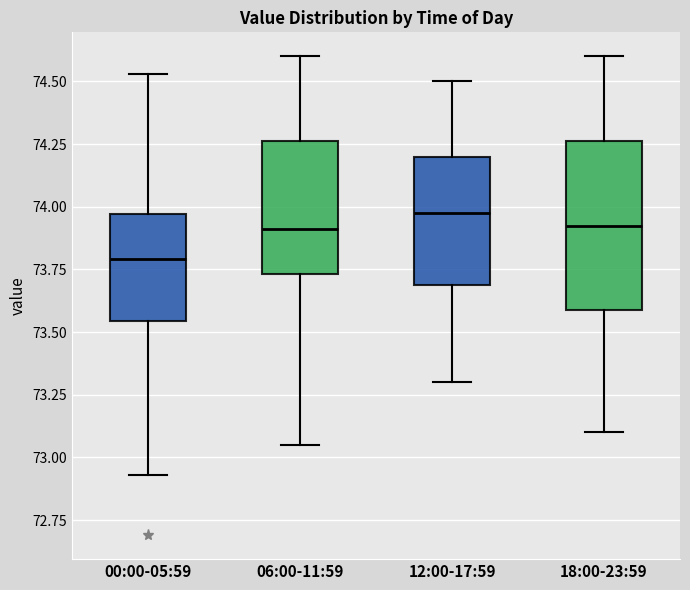

Reading left to right, read every box against the y-axis: the position of its median line, the range the box covers, and the ends of its whiskers. The values are not printed on the chart, so give them approximately, as read against the axis.

00:00-05:59: median 73.80, box 73.55 to 73.95, whiskers 72.95 to 74.55
06:00-11:59: median 73.90, box 73.75 to 74.25, whiskers 73.05 to 74.60
12:00-17:59: median 74.00, box 73.70 to 74.20, whiskers 73.30 to 74.50
18:00-23:59: median 73.95, box 73.60 to 74.25, whiskers 73.10 to 74.60